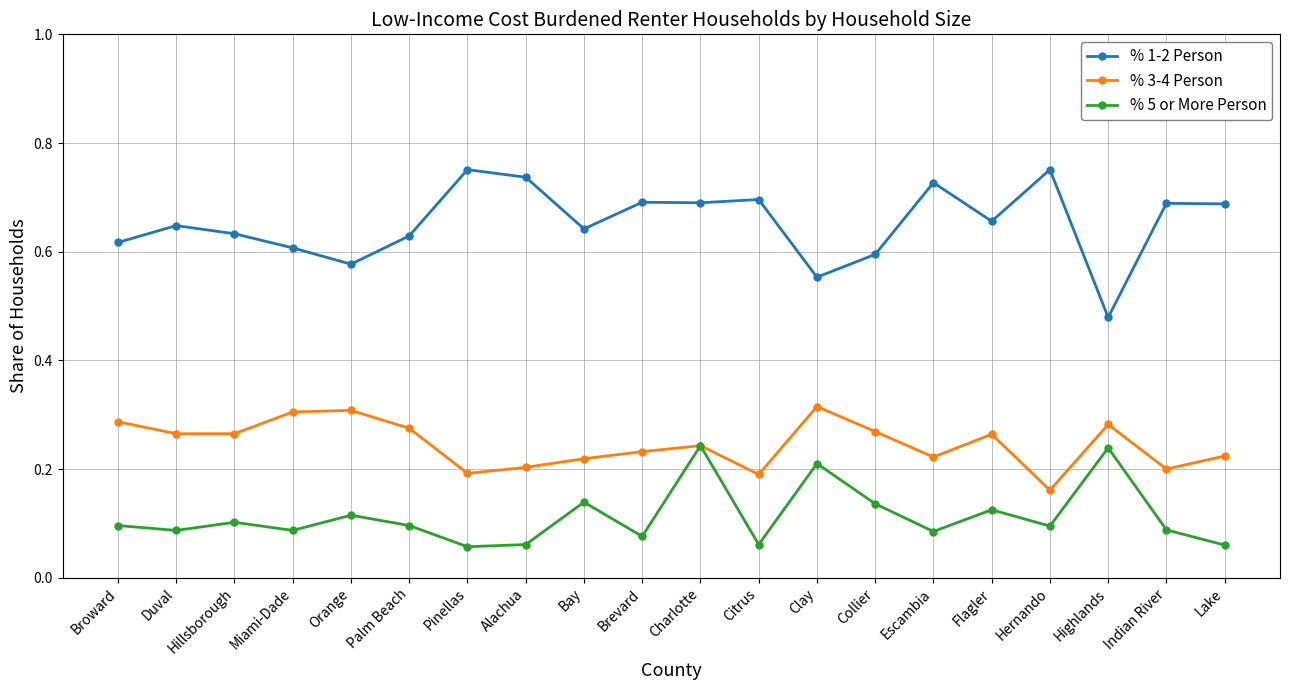

Between Charlotte and Flagler, which series saw the biggest shift?

% 5 or More Person